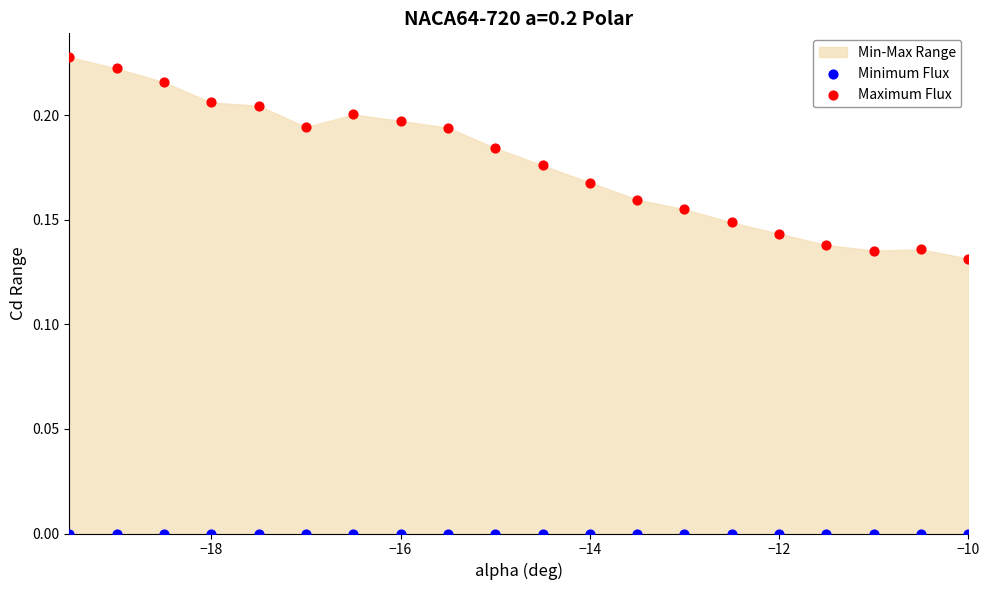

Which series contains the highest Y value?

Maximum Flux